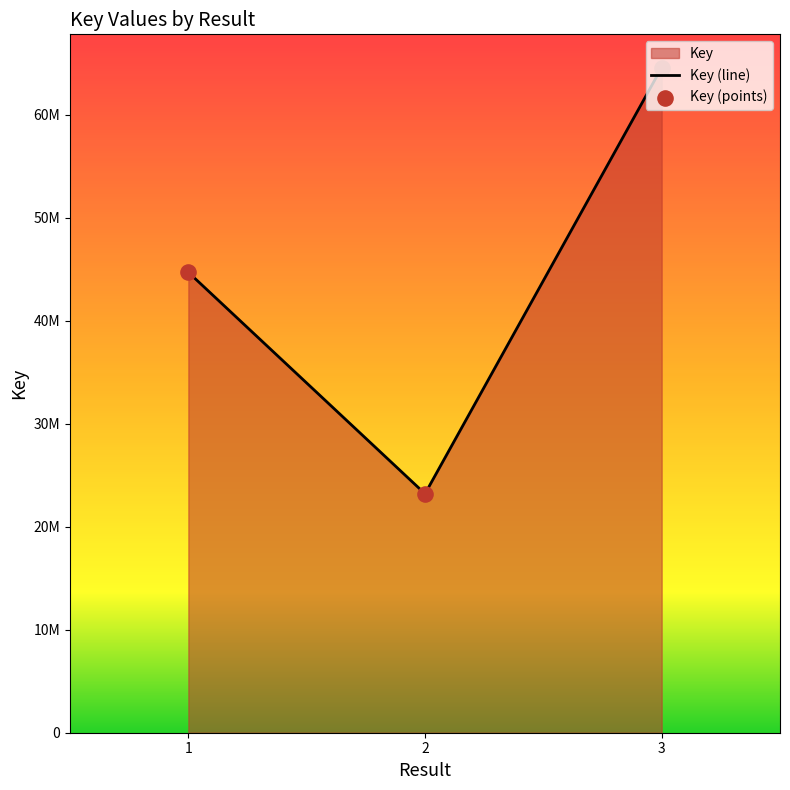

What is the ratio of the value at 1 to the value at 3?

0.7